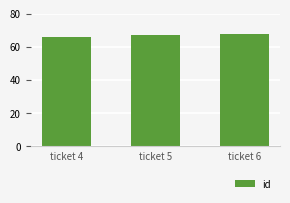

Reading left to right, transcribe all the data shown in this chart.

ticket 4=66	ticket 5=67	ticket 6=68